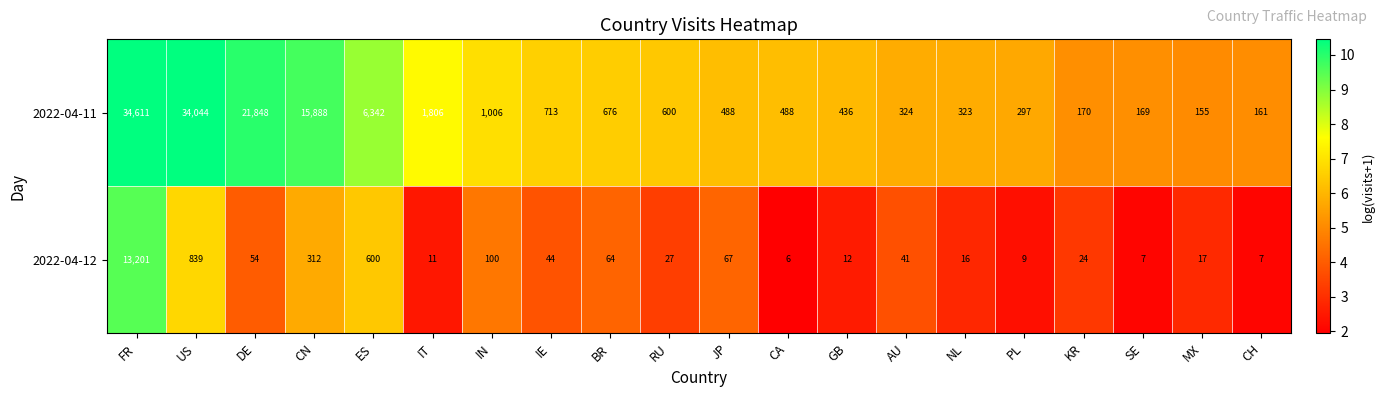

At which category is the sum across all series the highest?

FR